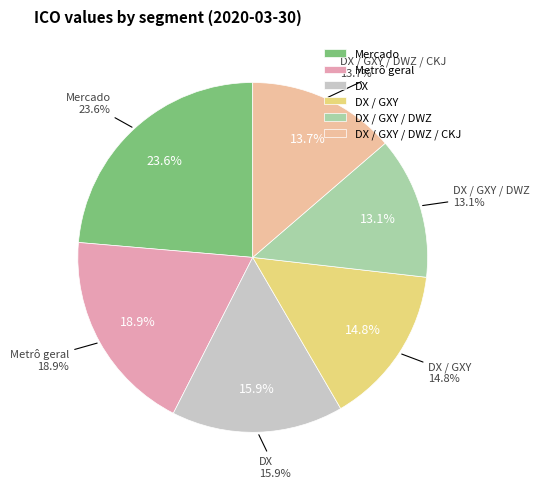

What percentage is NOT represented by DX?

84.1%